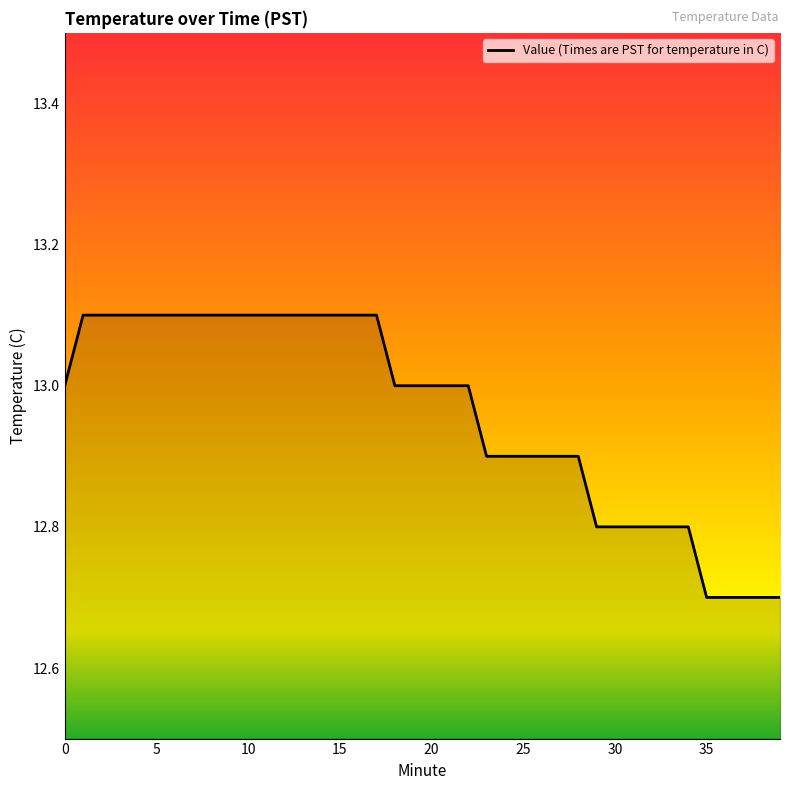

What is the sum of all values?

518.4